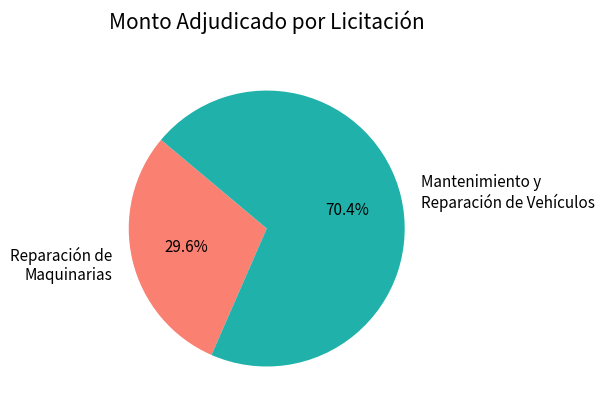

Rank the categories by value from lowest to highest.

Reparación de Maquinarias, Mantenimiento y Reparación de Vehículos